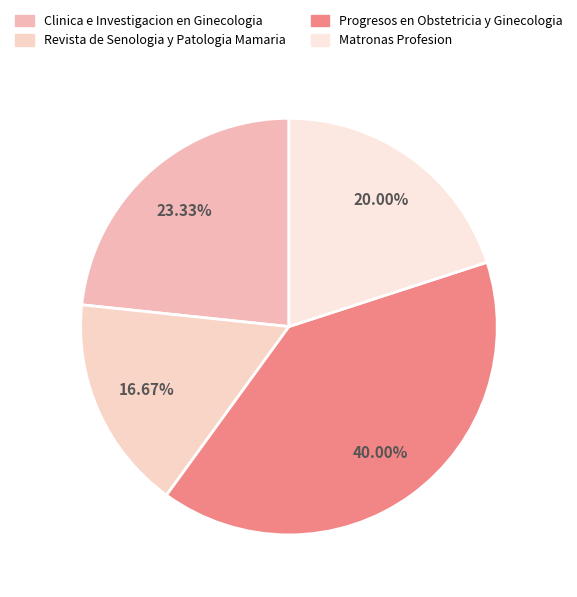

Is it true that Revista de Senologia y Patologia Mamaria is 17% of the pie?

True